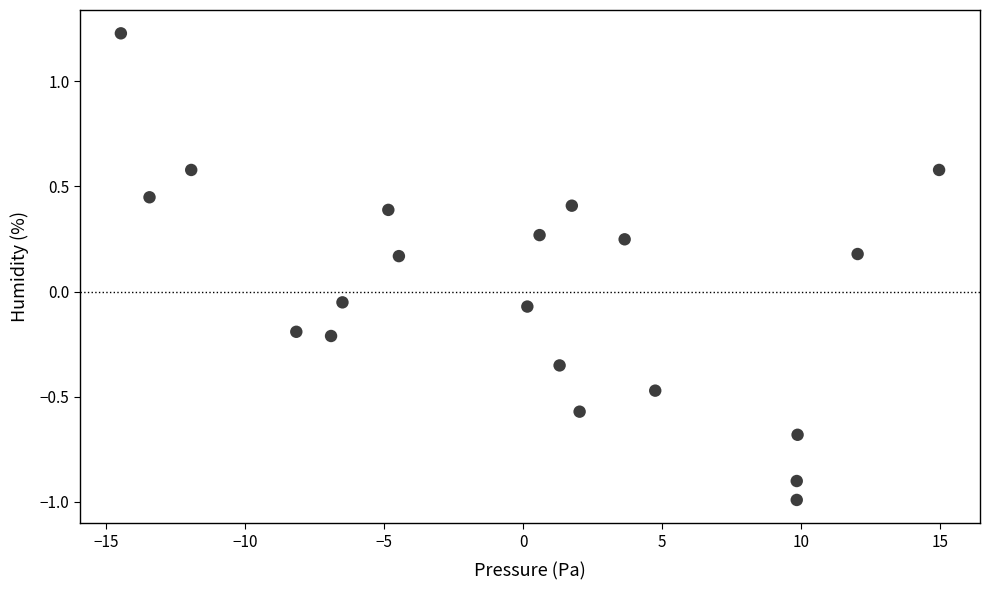

What is the range of Y values (max minus min)?

2.2